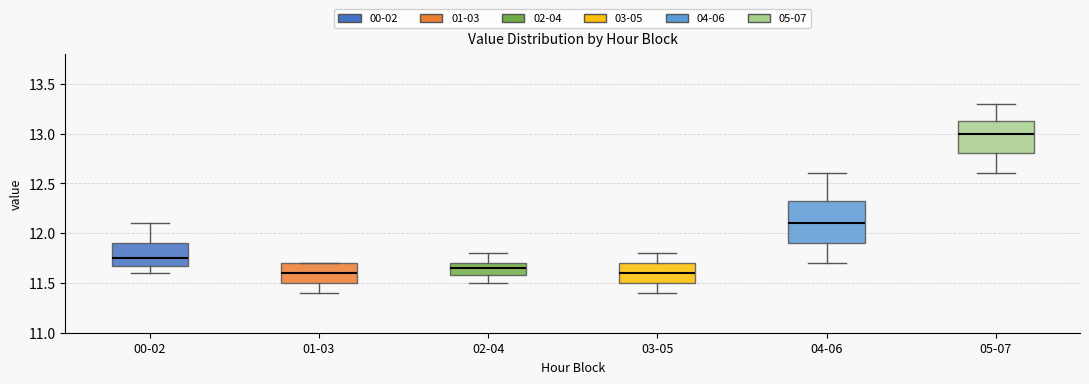

Comparing the boxes themselves (not the whiskers), which one is the tallest?

04-06